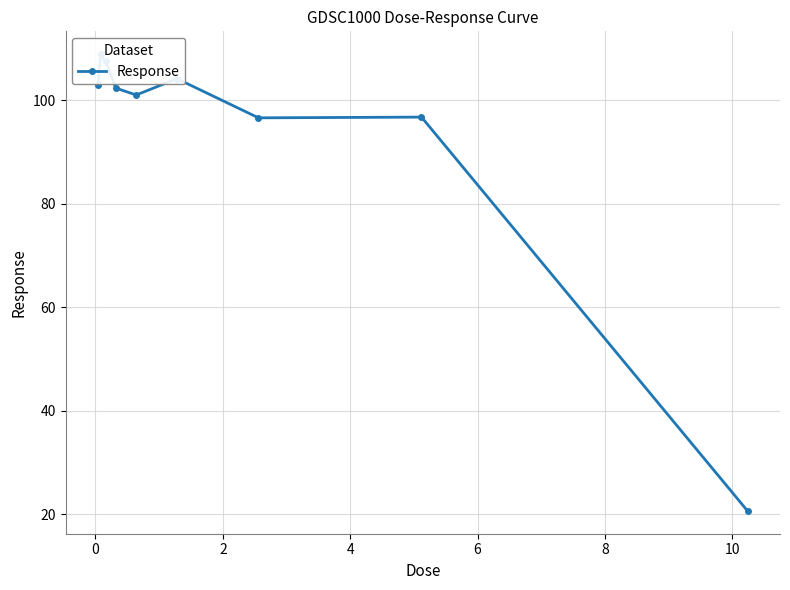

What is the value of the 3rd point from the left?

107.5